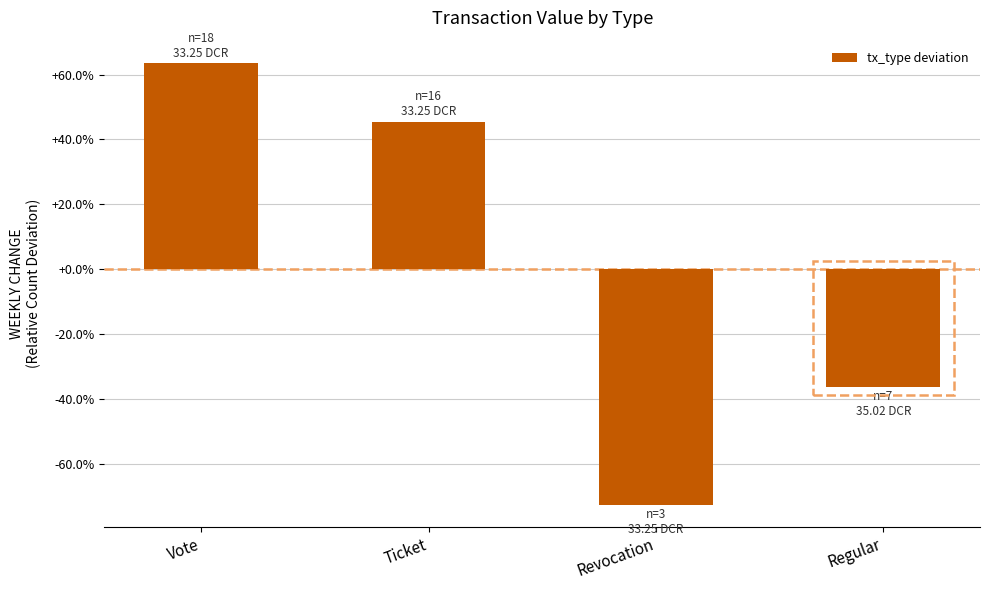

The chart shows a value of 0.5 at Ticket. True or false?

True